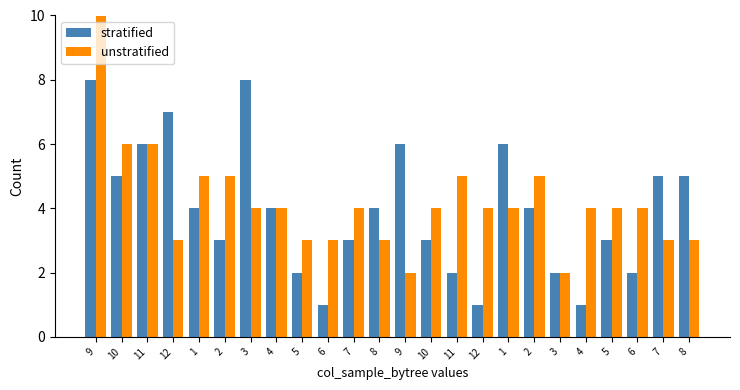

What are all the series names shown in the legend?

stratified, unstratified